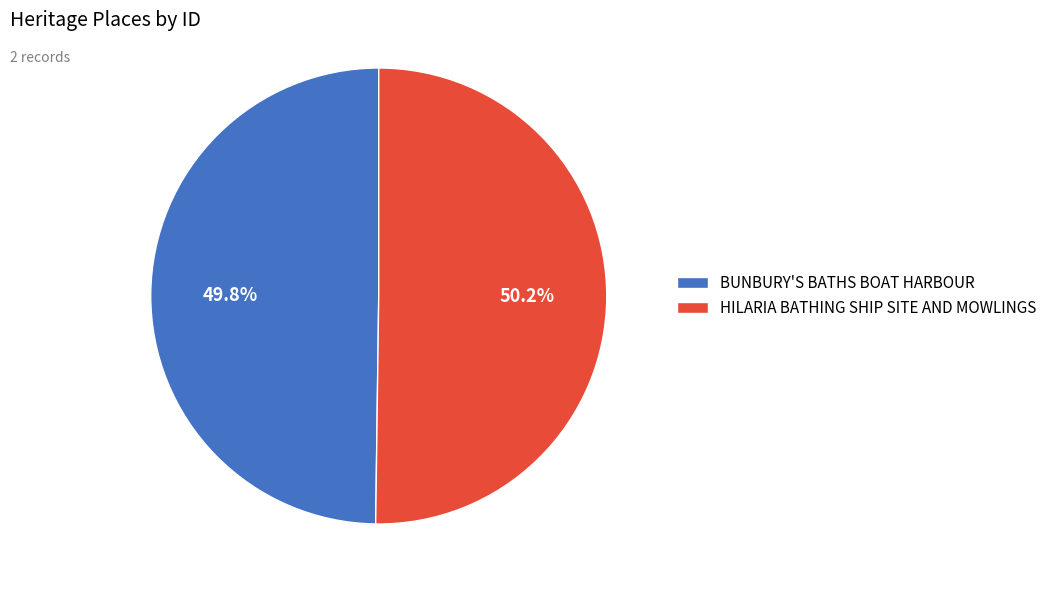

Is there any slice that represents more than half of the pie?

Yes